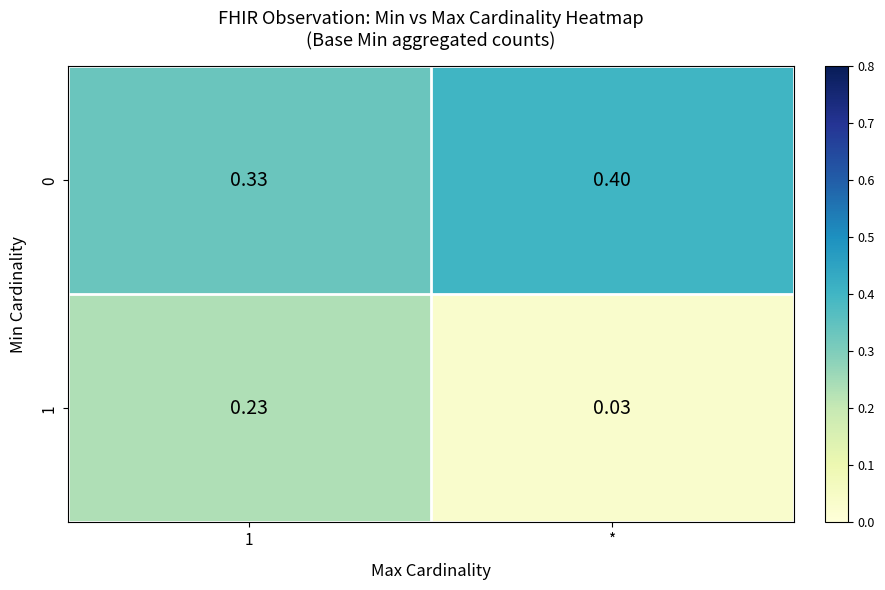

Which series has the widest spread of values?

1